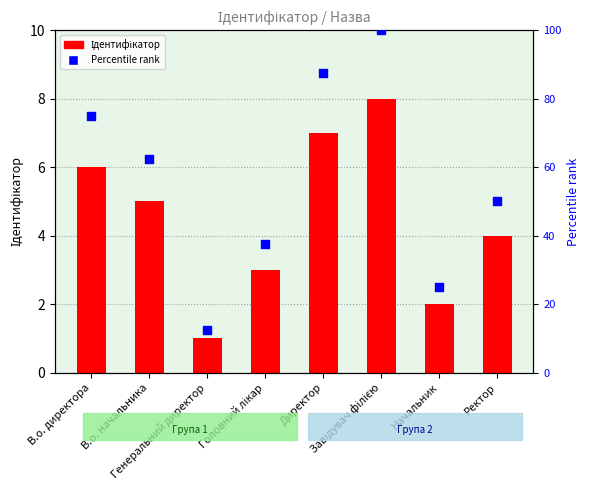

What are all the series names shown in the legend?

Ідентифікатор, Percentile rank